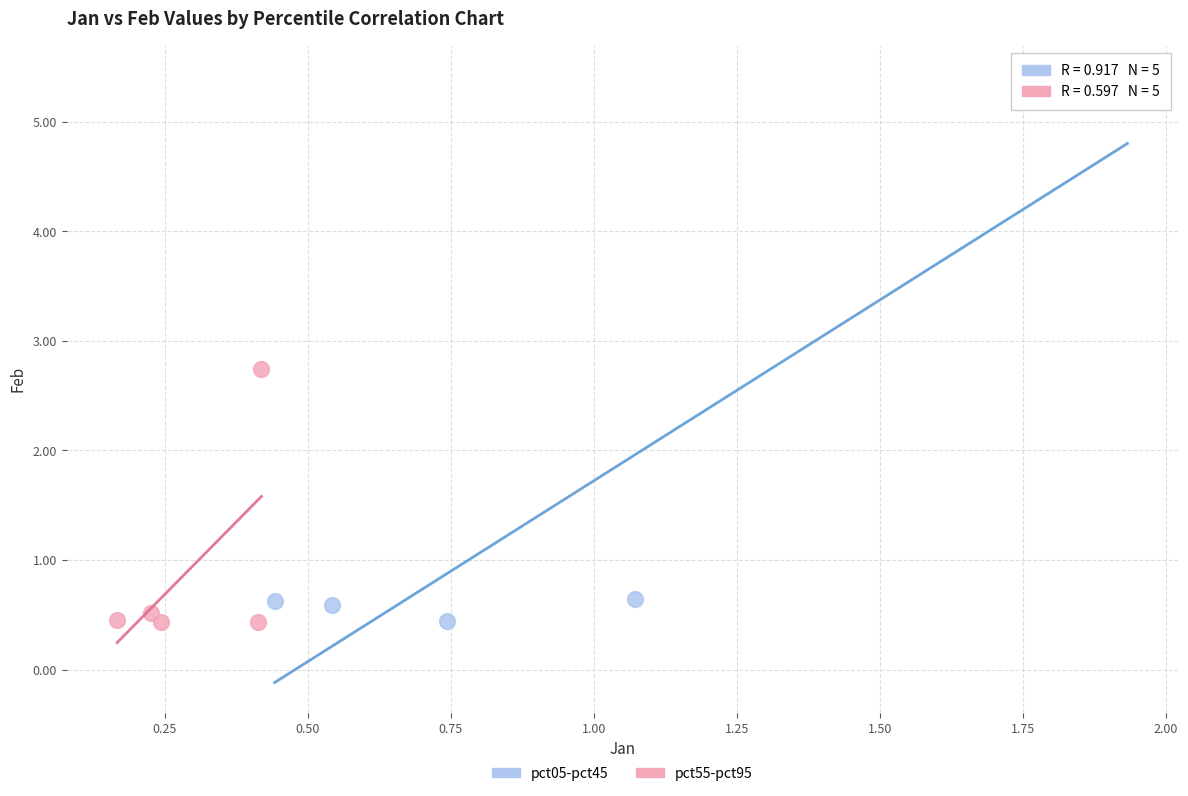

Which series contains the highest Y value?

pct05-pct45